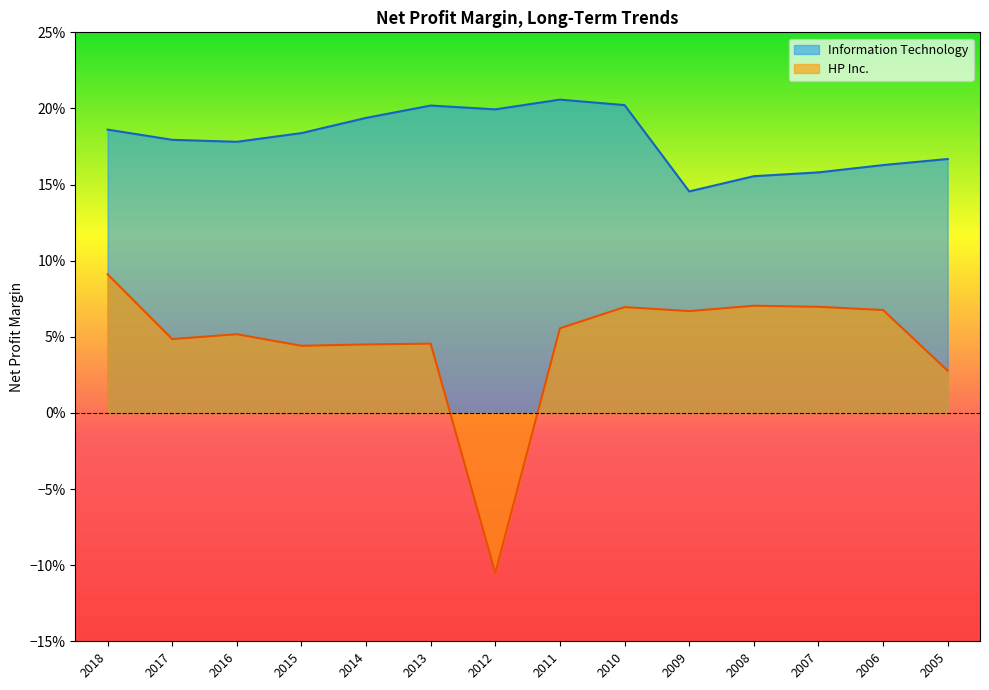

Reading right to left, extract all data points from this chart.

HP Inc.: 2005=0.0	2006=0.1	2007=0.1	2008=0.1	2009=0.1	2010=0.1	2011=0.1	2012=-0.1	2013=0.0	2014=0.0	2015=0.0	2016=0.1	2017=0.0	2018=0.1
Information Technology: 2005=0.2	2006=0.2	2007=0.2	2008=0.2	2009=0.1	2010=0.2	2011=0.2	2012=0.2	2013=0.2	2014=0.2	2015=0.2	2016=0.2	2017=0.2	2018=0.2